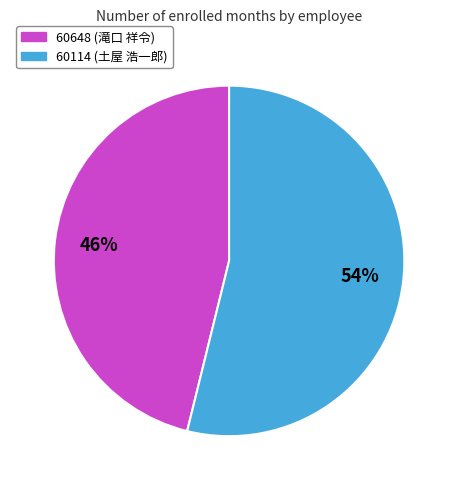

How many segments does this pie chart have?

2